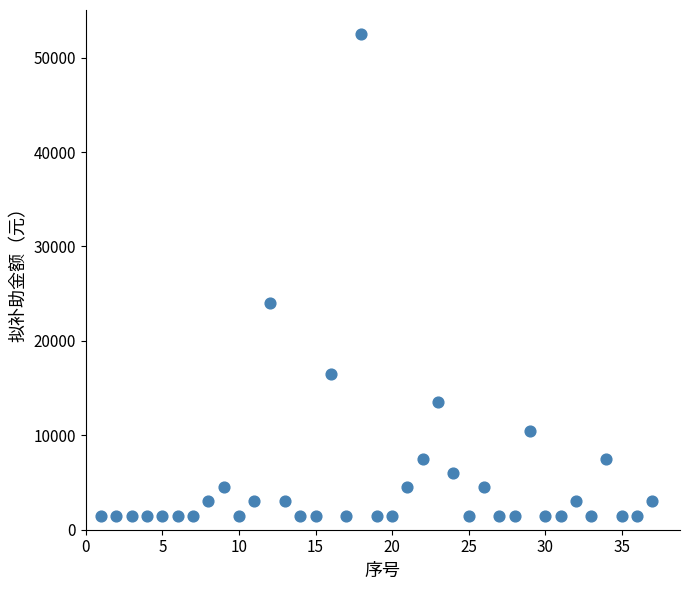

What is the range of Y values (max minus min)?

51000